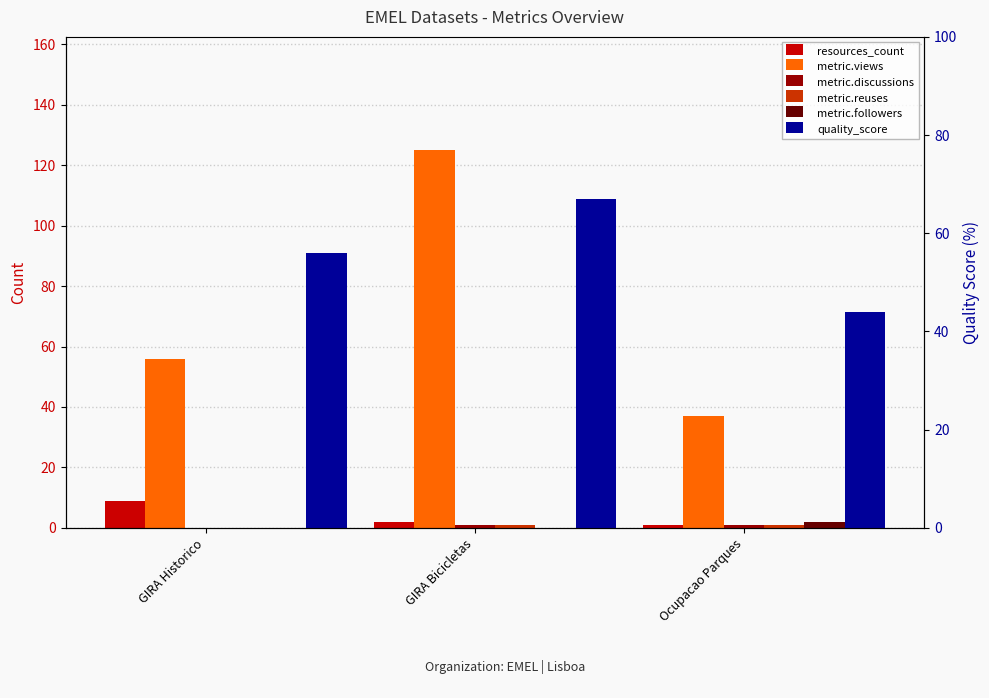

Reading left to right, extract all data points from this chart.

resources_count: 9.0	2.0	1.0
metric.views: 56.0	125.0	37.0
metric.discussions: 0.0	1.0	1.0
metric.reuses: 0.0	1.0	1.0
metric.followers: 0.0	0.0	2.0
quality_score: 56.0	67.0	44.0